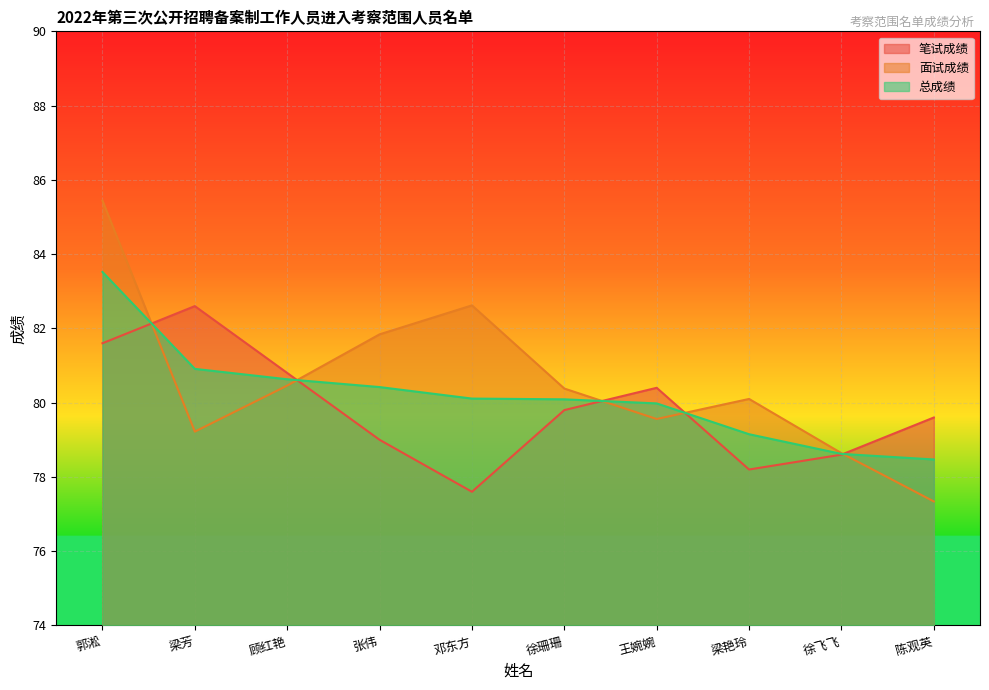

Reading left to right, what are all the values shown in this chart?

笔试成绩: 81.6	82.6	80.8	79.0	77.6	79.8	80.4	78.2	78.6	79.6
面试成绩: 85.4	79.2	80.5	81.8	82.6	80.4	79.6	80.1	78.6	77.3
总成绩: 83.5	80.9	80.6	80.4	80.1	80.1	80.0	79.2	78.6	78.5